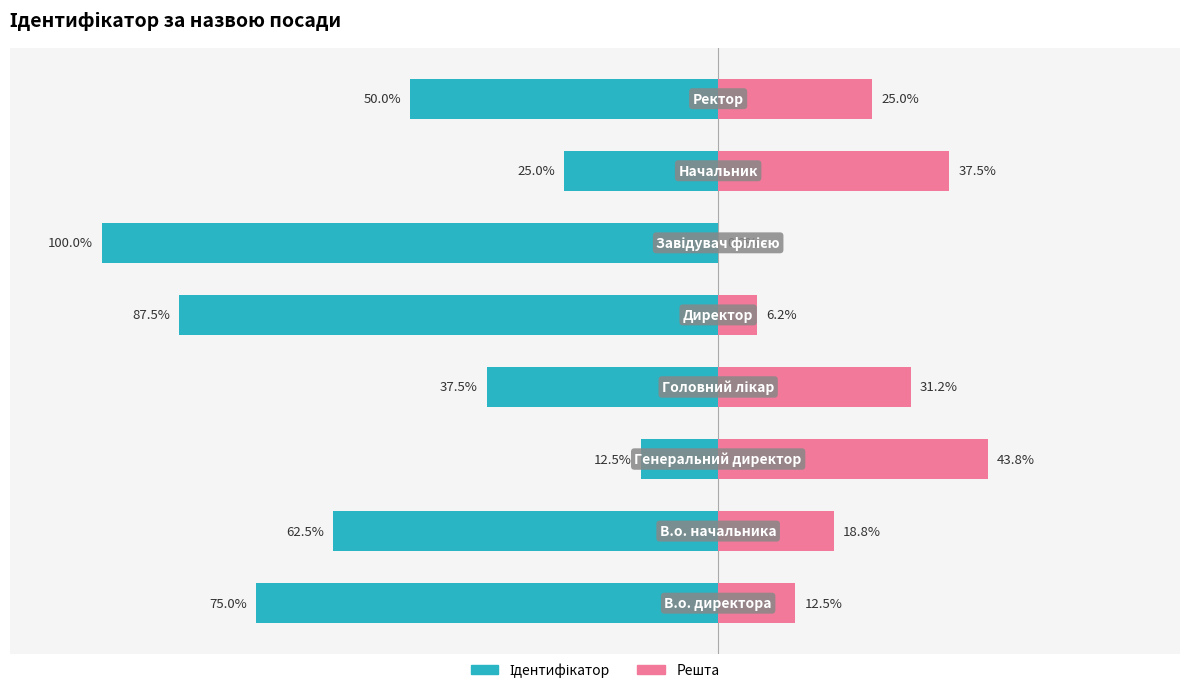

What is the value of the Решта bar at the 7th from the left?

37.5